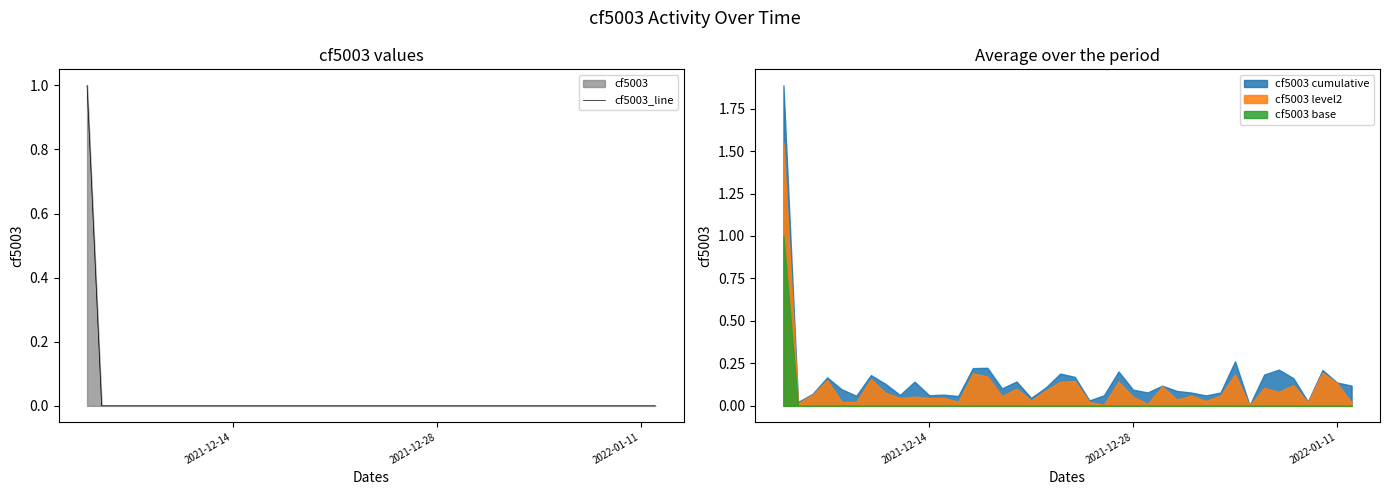

How many data points does each series have?

40